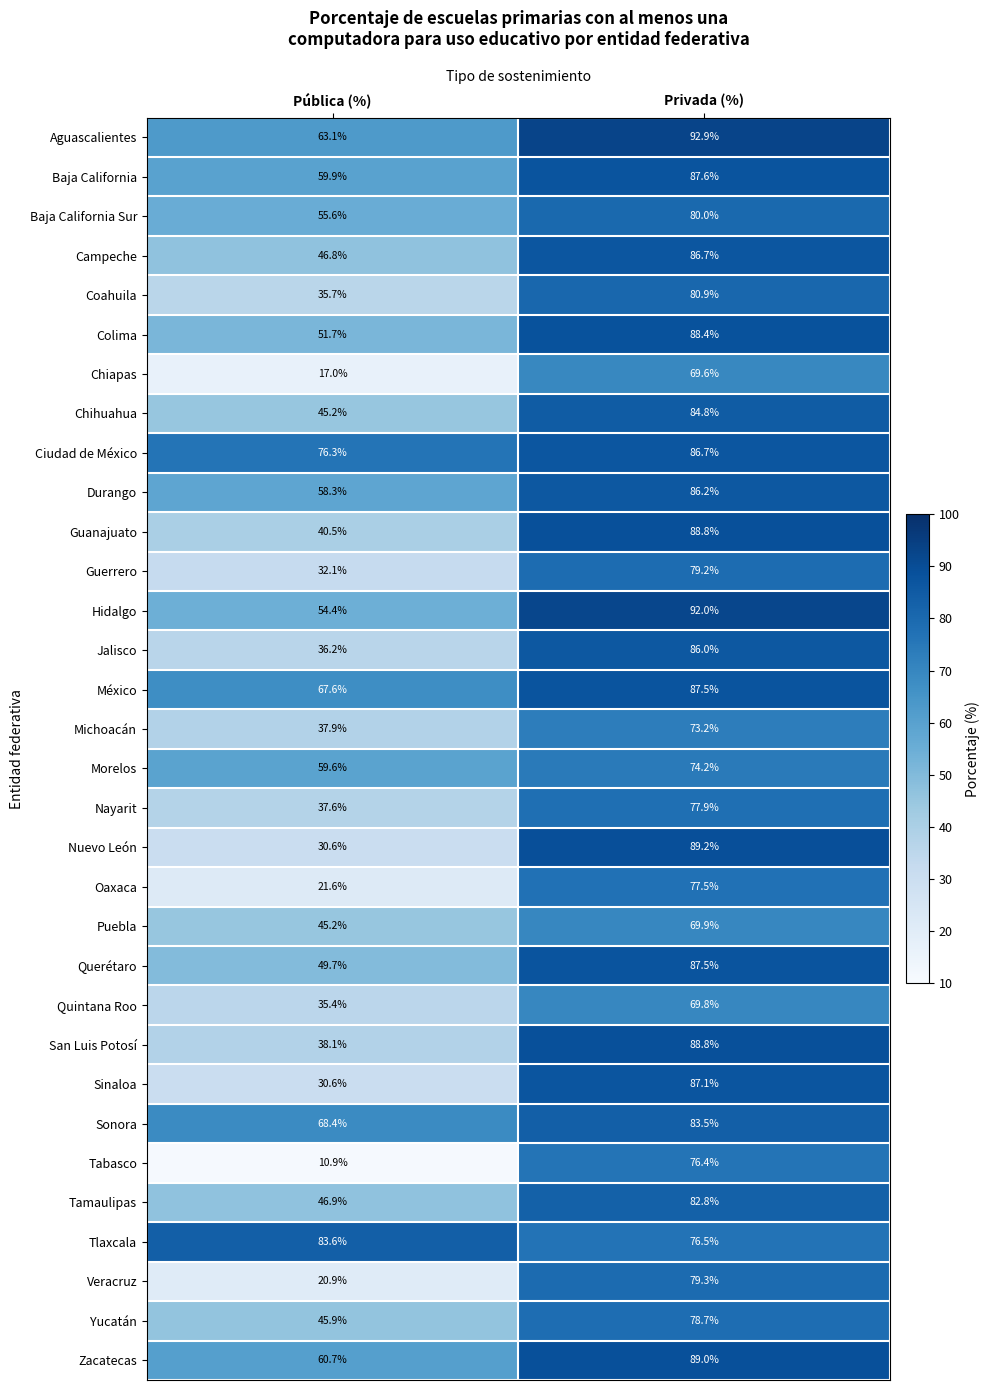

At how many categories does at least one series exceed 85?

1